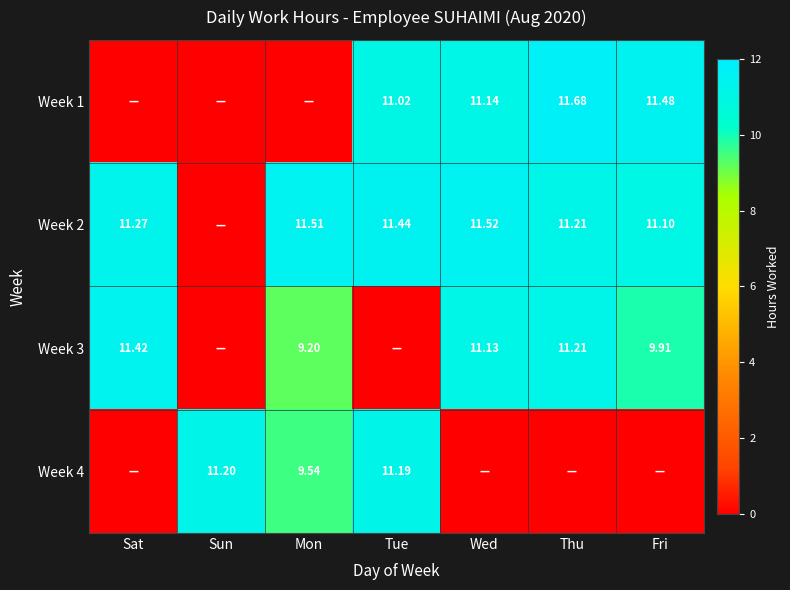

Count the number of categories in the chart.

7